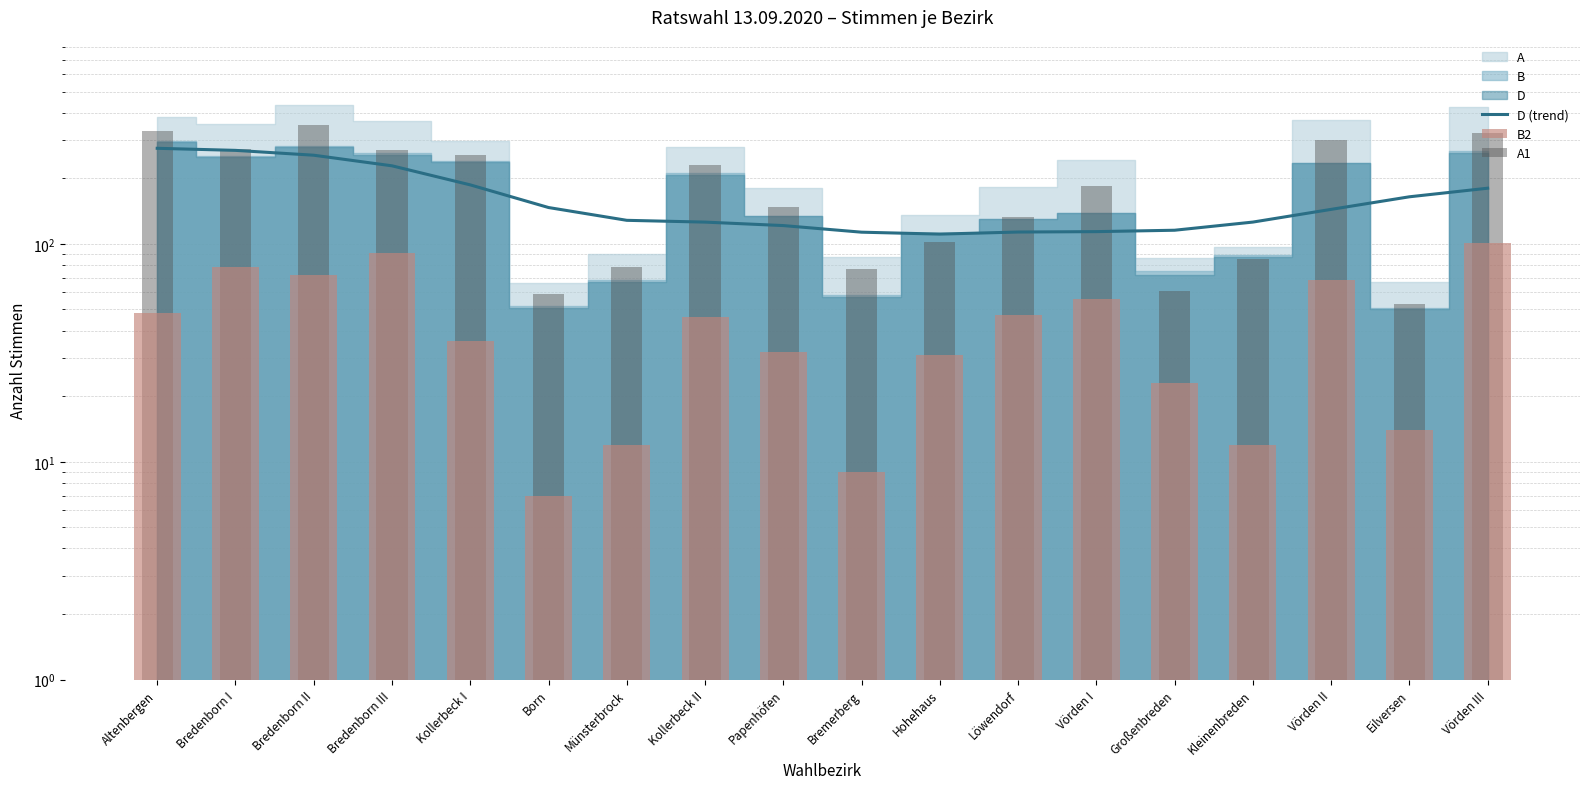

How many bars are there in total?

54